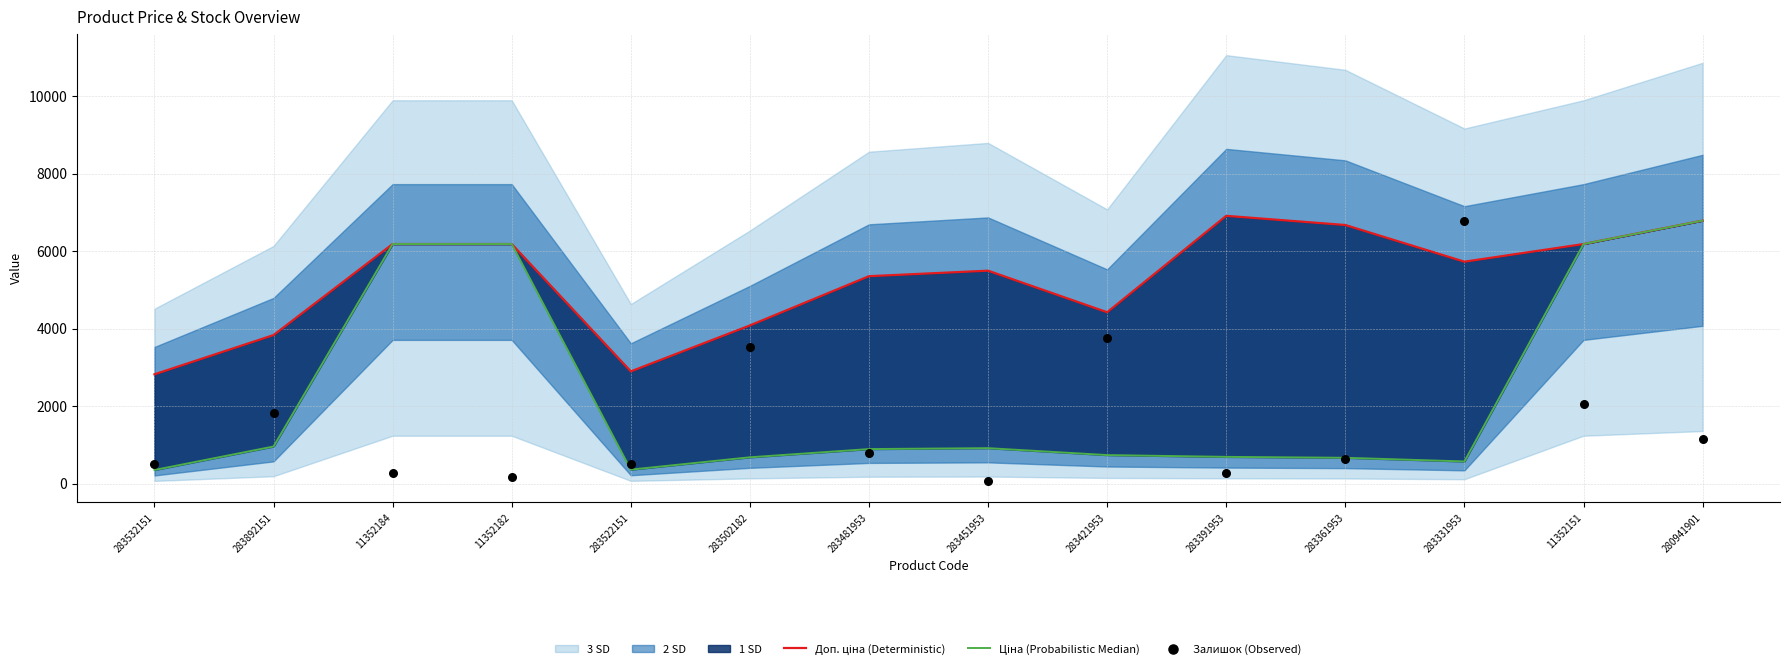

What is the total value across all series at 283451953?

6477.4